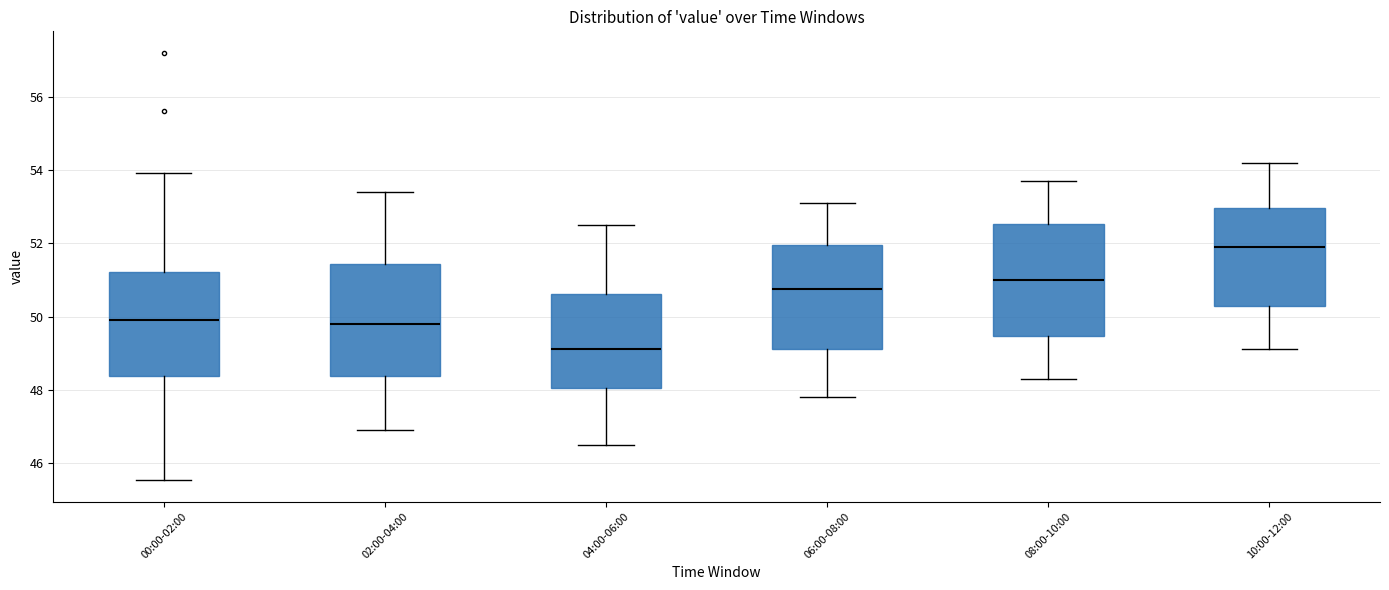

Where does the upper whisker of the box for 00:00-02:00 end on the y-axis? The values are not printed on the chart, so give them approximately, as read against the axis.

54.0